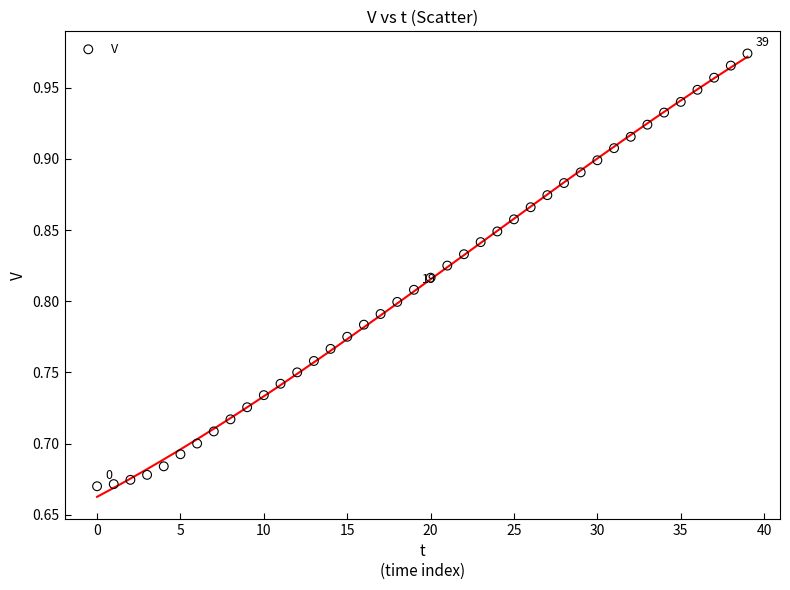

What is the range of Y values (max minus min)?

0.3